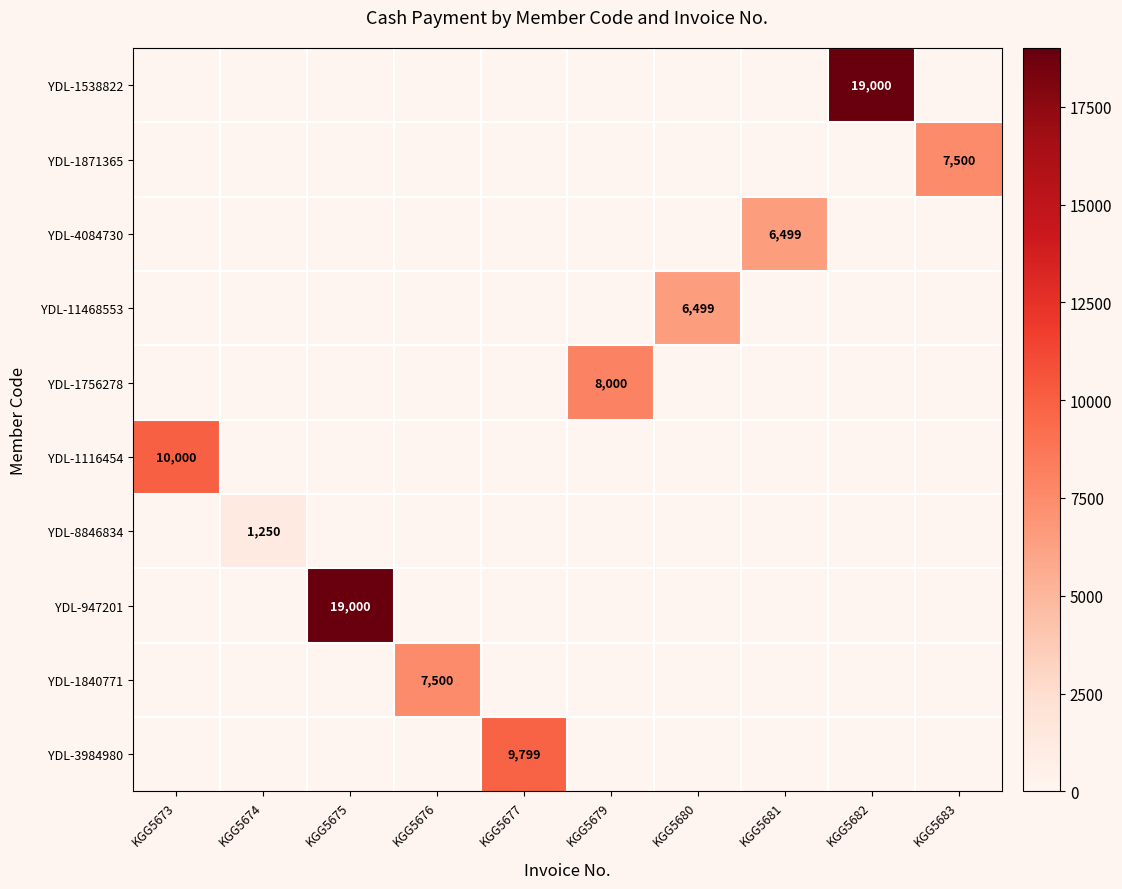

How many positive values does the YDL-1871365 series have?

1